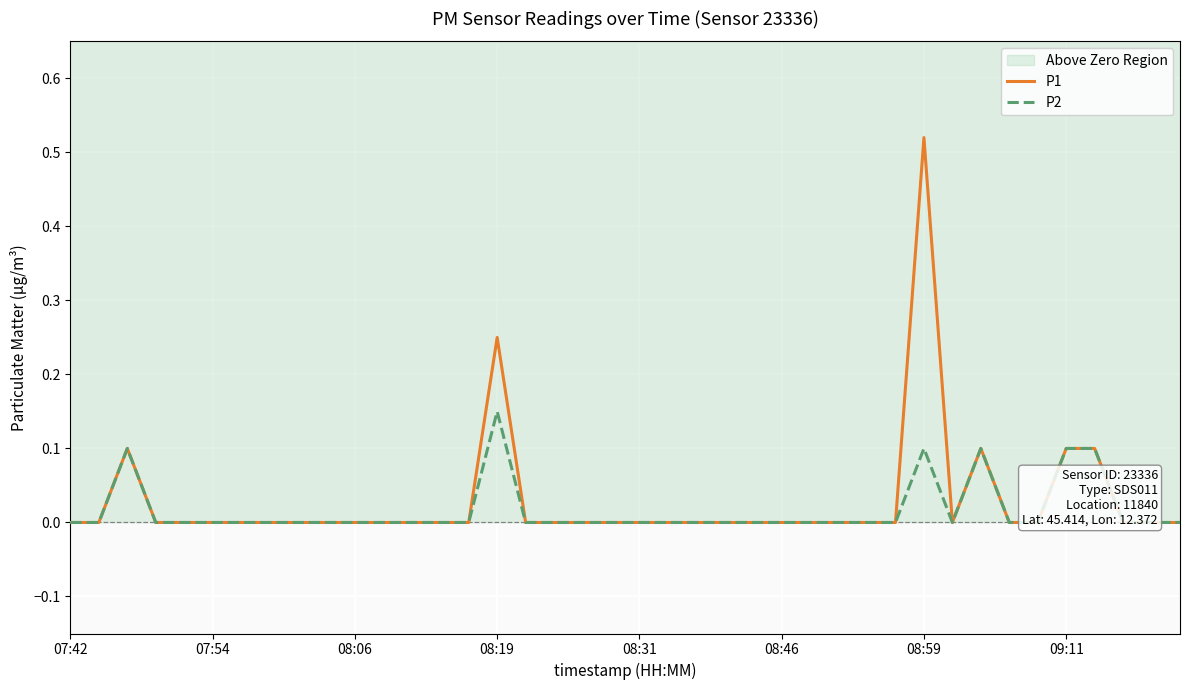

Between 08:31 and 27, which series saw the biggest shift?

P1